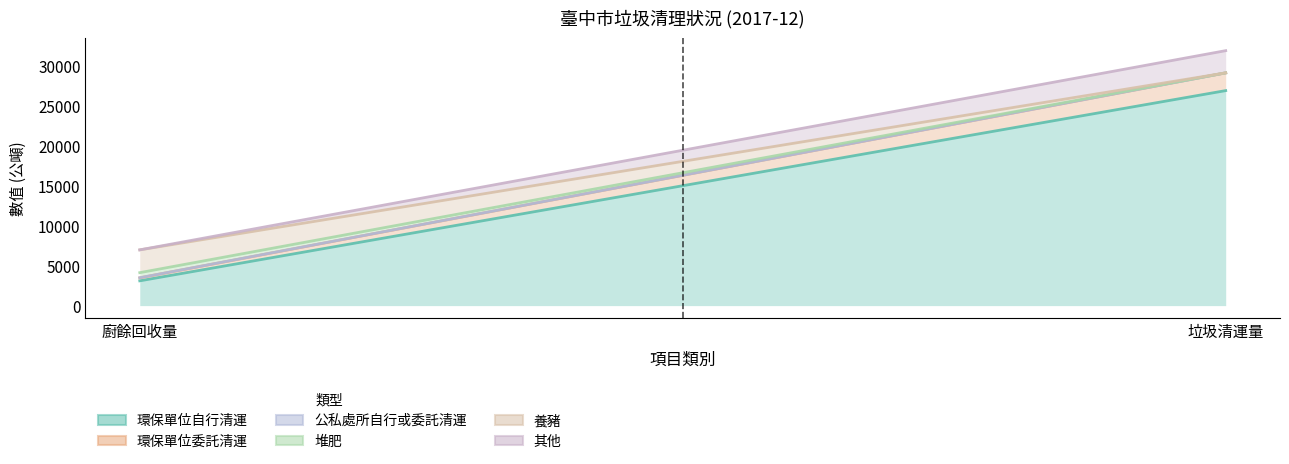

The 堆肥 series shows 0.0 at 垃圾清運量. True or false?

True